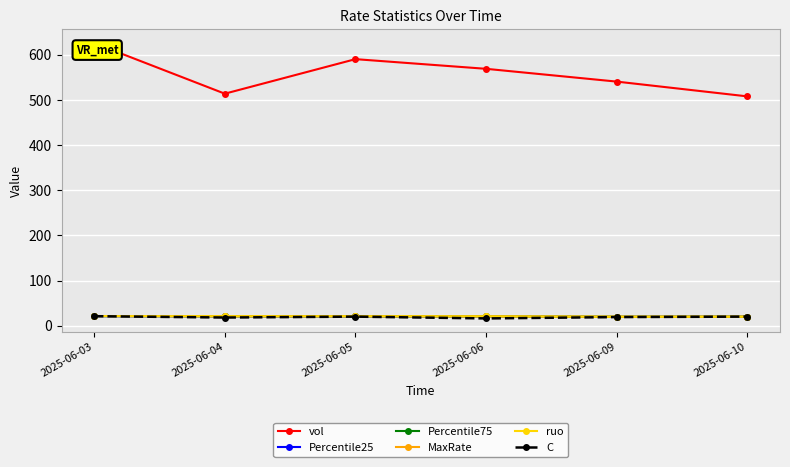

What is the total value across all series at 2025-06-03?

732.0